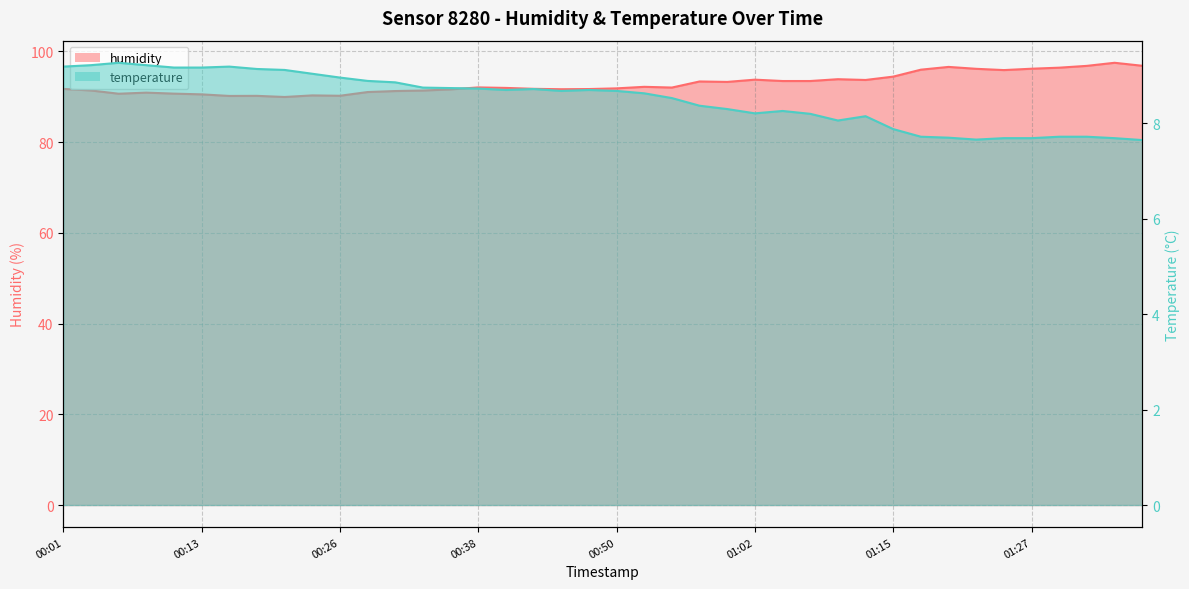

Reading right to left, what are all the values shown in this chart?

humidity: 96.8	97.5	96.8	96.4	96.2	95.9	96.2	96.6	96.0	94.4	93.7	93.9	93.5	93.5	93.8	93.3	93.4	92.0	92.2	91.8	91.7	91.7	91.7	91.9	92.0	91.6	91.4	91.2	91.0	90.2	90.3	89.9	90.2	90.2	90.5	90.7	90.9	90.7	91.4	91.7
temperature: 7.7	7.7	7.7	7.7	7.7	7.7	7.7	7.7	7.7	7.9	8.2	8.1	8.2	8.3	8.2	8.3	8.4	8.5	8.6	8.7	8.7	8.7	8.7	8.7	8.7	8.7	8.8	8.9	8.9	9.0	9.0	9.1	9.1	9.2	9.2	9.2	9.2	9.3	9.2	9.2